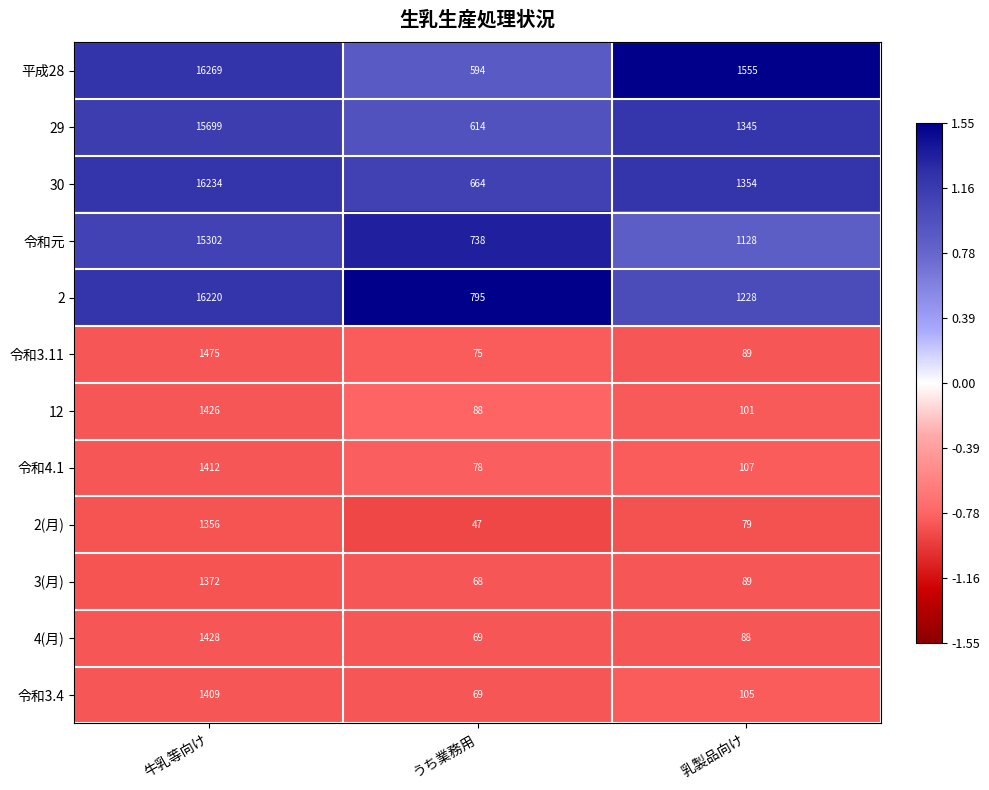

True or false: 3(月) has a value of 68 at うち業務用.

True